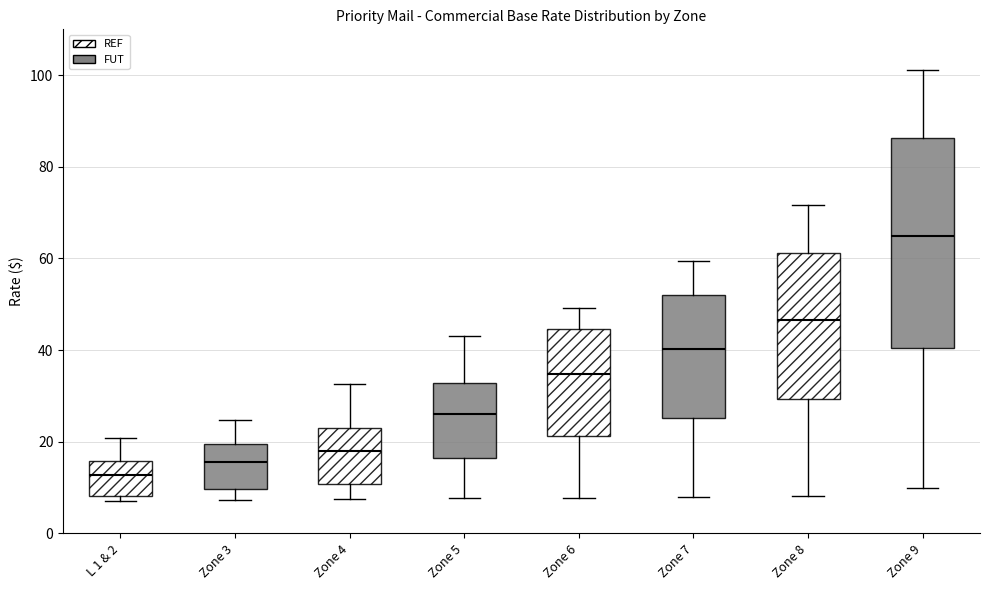

Which box's median line is the lowest?

L 1 & 2